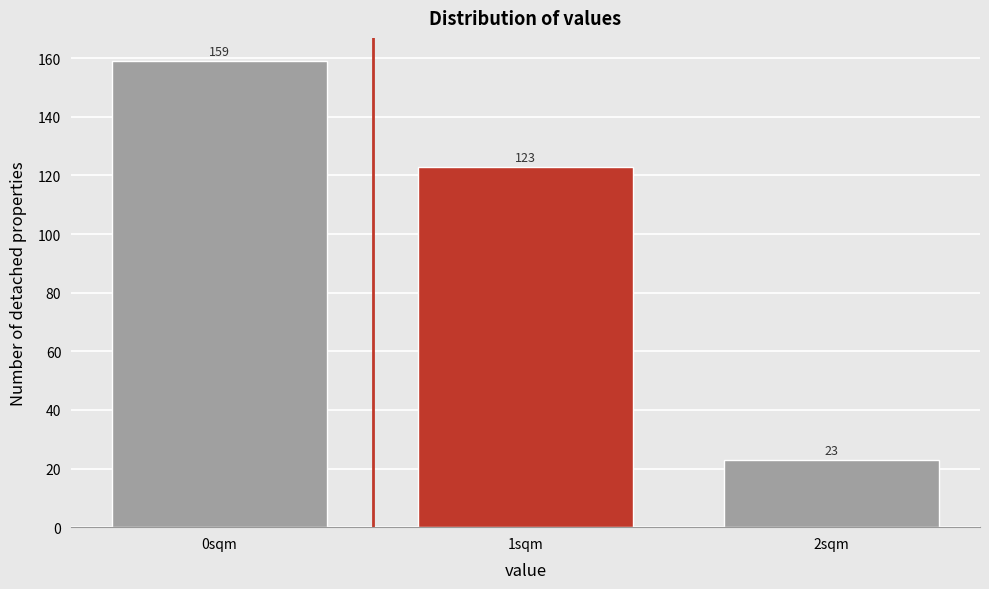

Reading left to right, list all the values displayed in this chart.

159	123	23